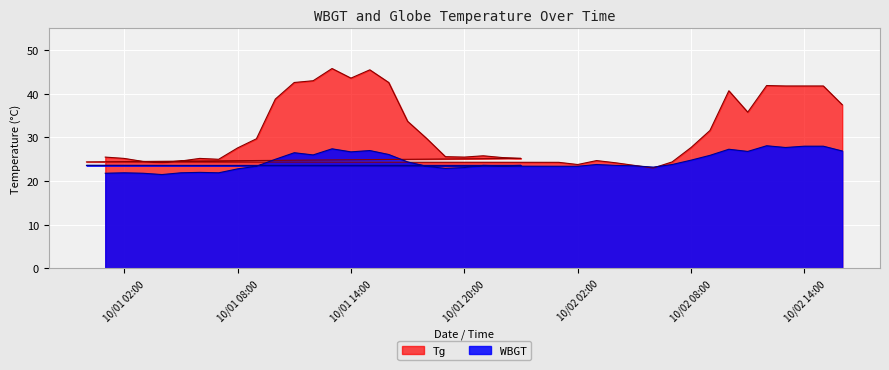

At 2017/10/1 3:00, list the series in order from smallest to largest.

WBGT, Tg